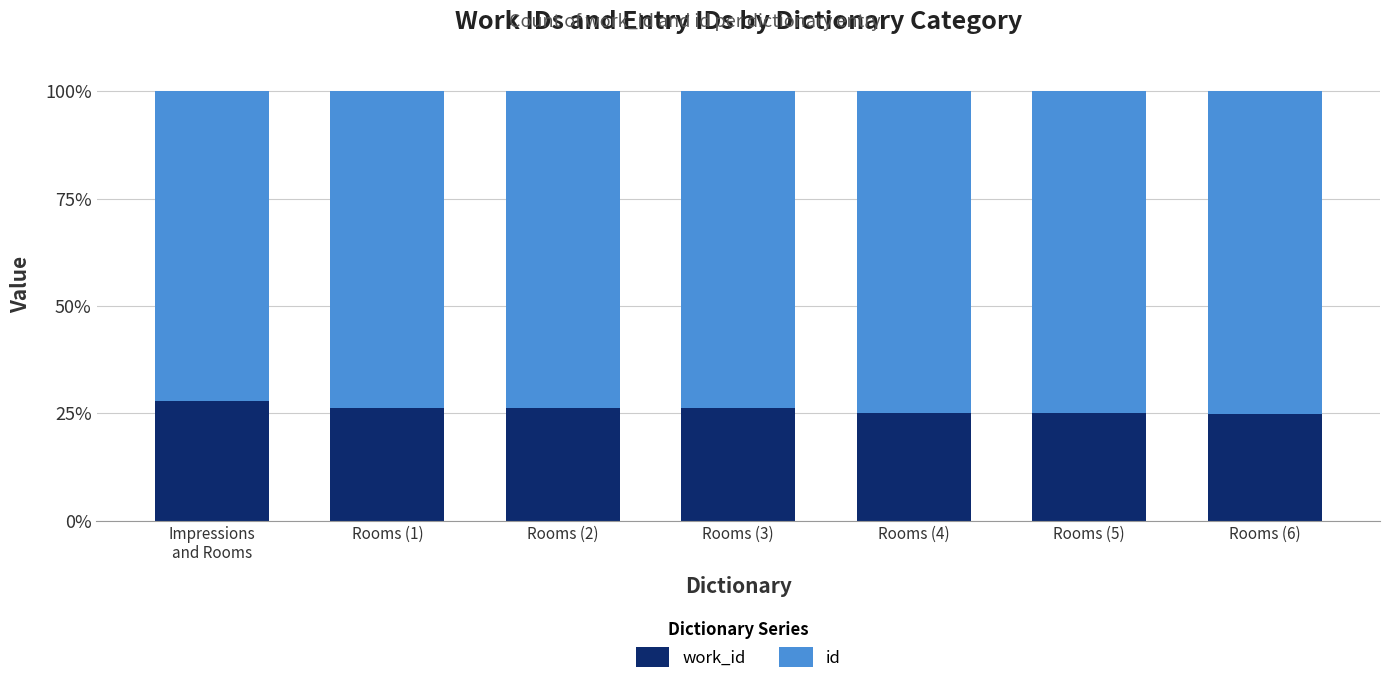

List the series in order of their overall mean, lowest first.

work_id, id